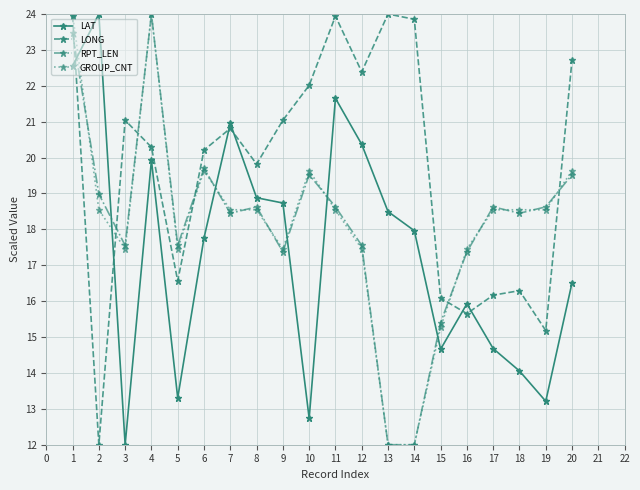

The value of LONG at 3 is 27.7. True or false?

False